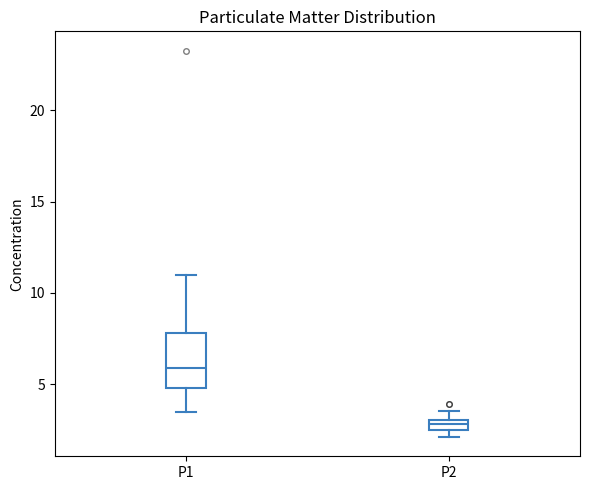

Where is the upper edge of the box for P2 on the y-axis? The values are not printed on the chart, so give them approximately, as read against the axis.

3.0